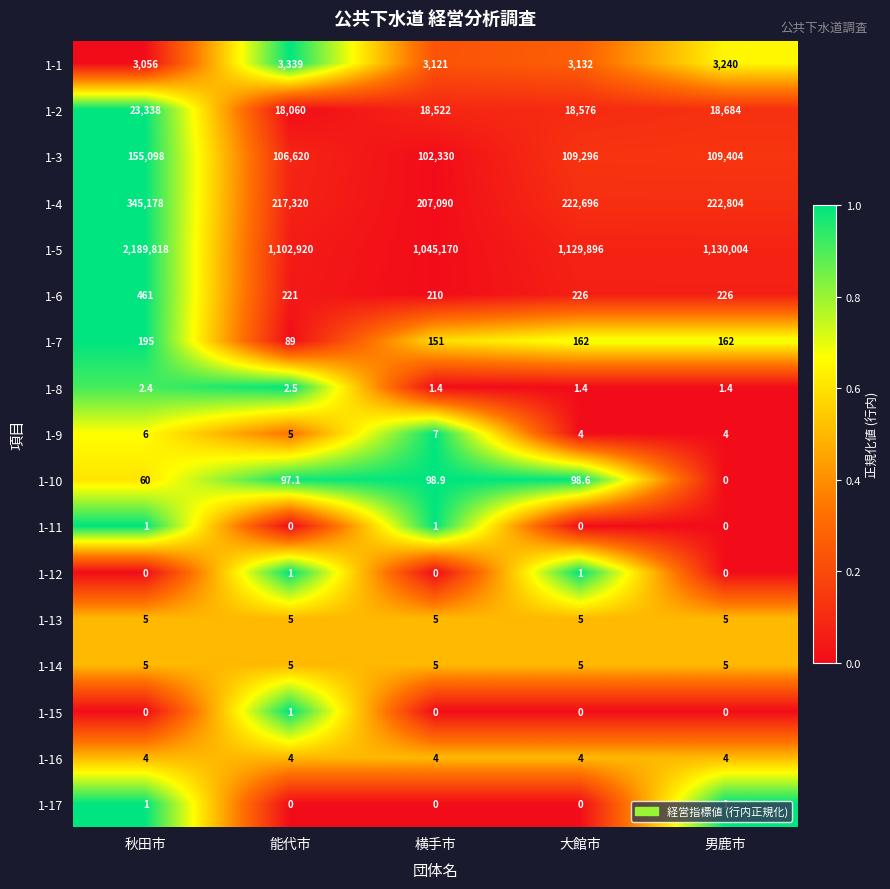

Rank the categories by 1-10 value from lowest to highest.

男鹿市, 秋田市, 能代市, 大館市, 横手市